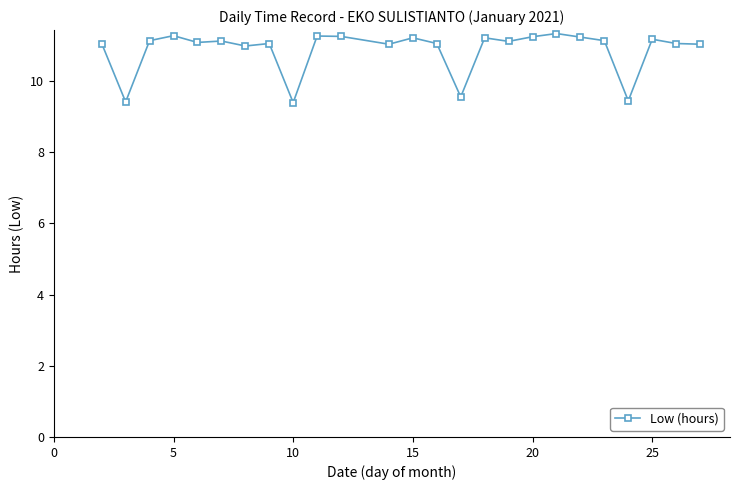

True or false: the data has more than 2 interior local peaks.

True